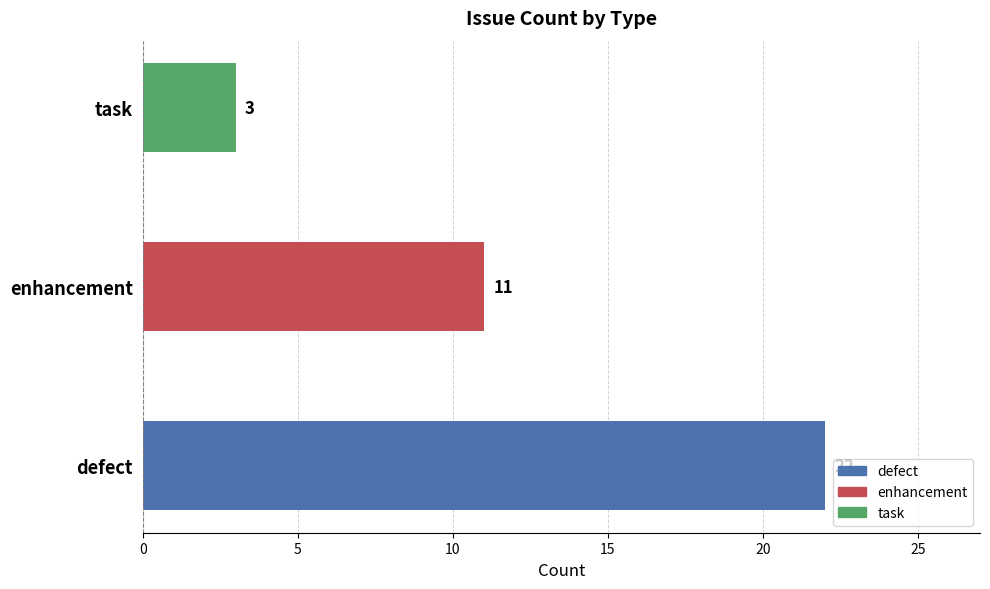

What is the difference between the second highest and minimum values?

8